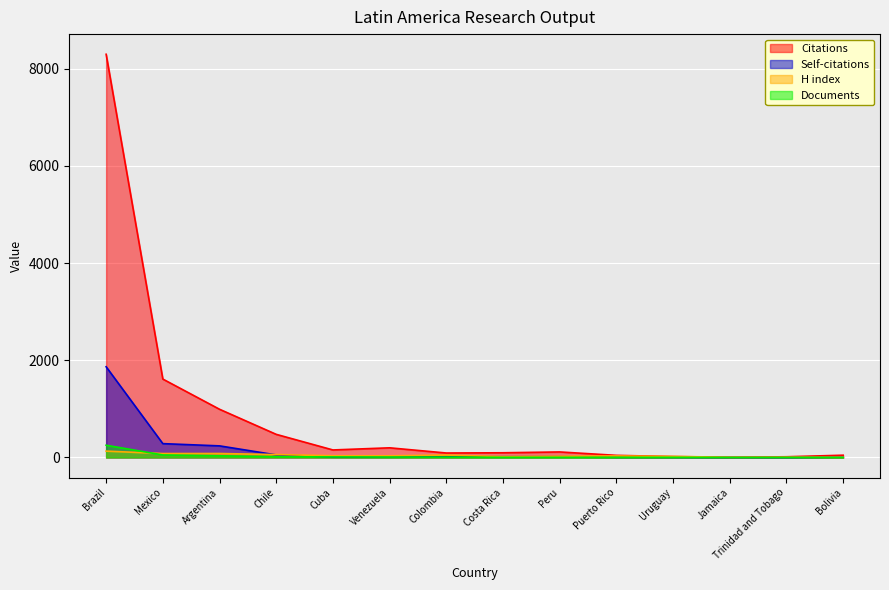

What is the label of the 3rd point from the left?

Argentina